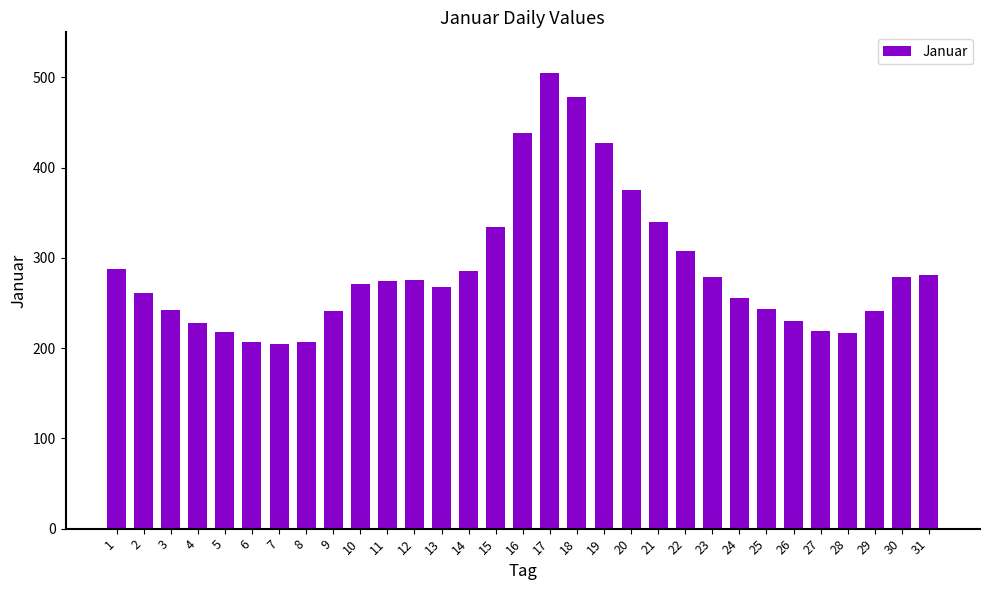

What is the difference between the maximum and second lowest values?

298